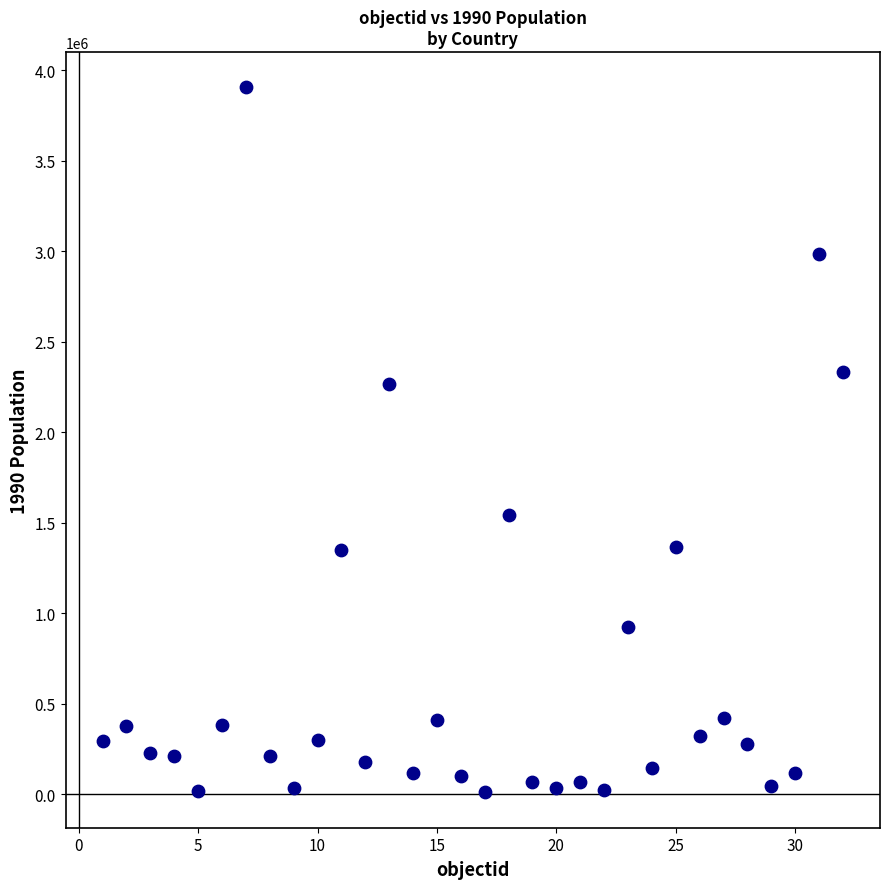

What Y value in the scatter plot is closest to 1957564?

2264790